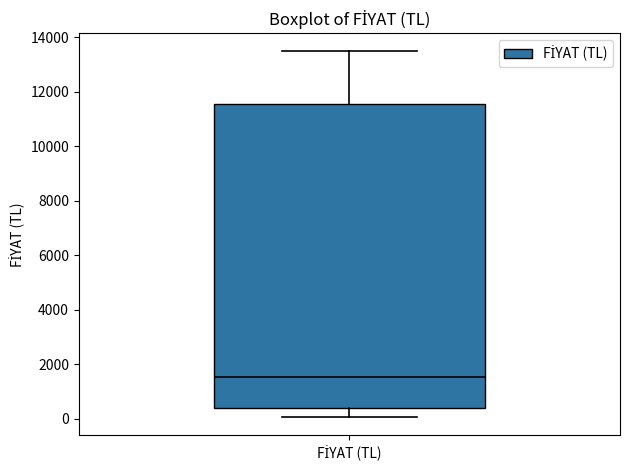

Where does the median line of the box for FİYAT (TL) sit on the y-axis? The values are not printed on the chart, so give them approximately, as read against the axis.

1600